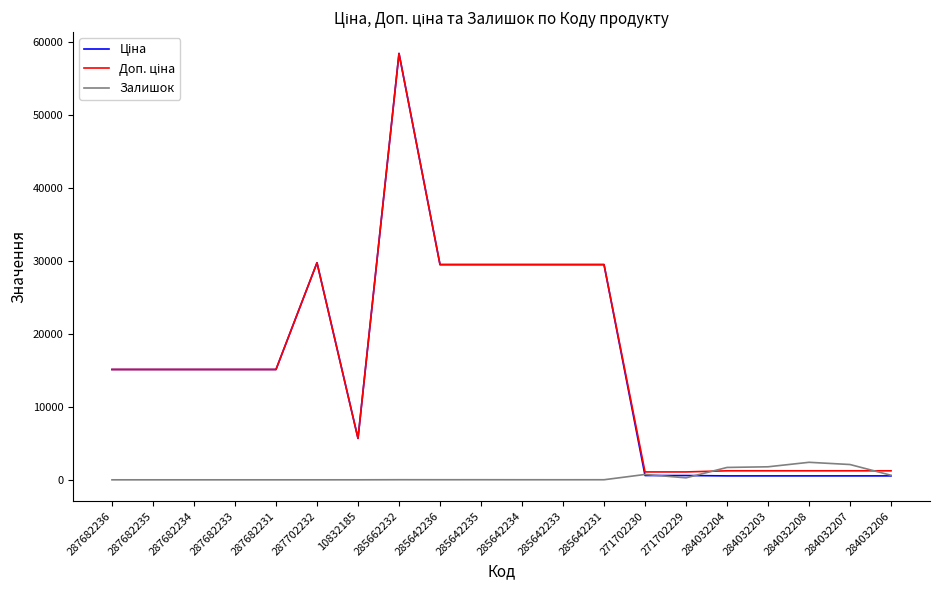

Does the chart have visible grid lines?

No